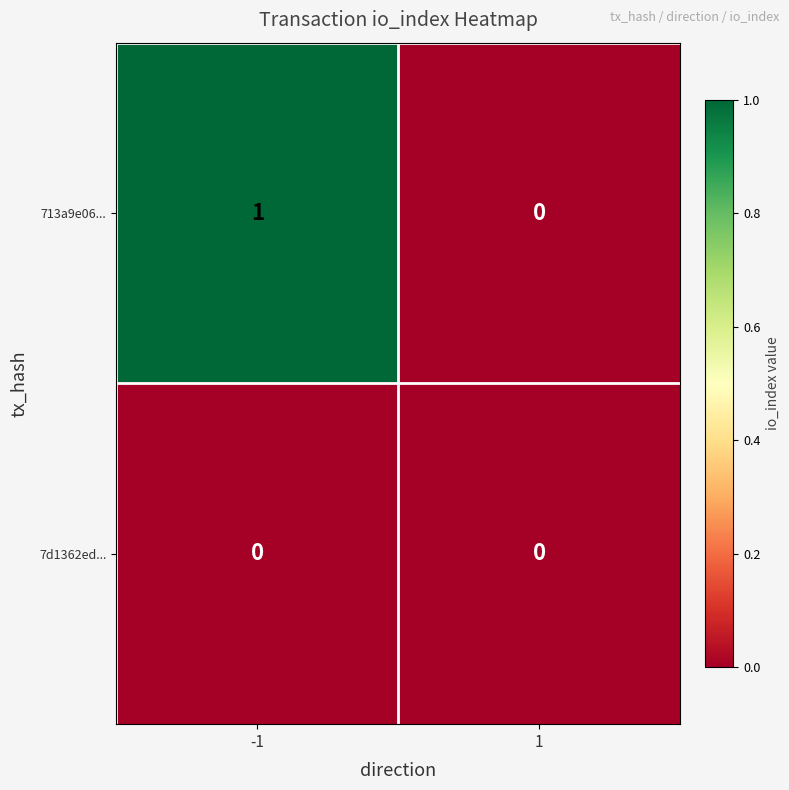

Count the number of data series in this chart.

2